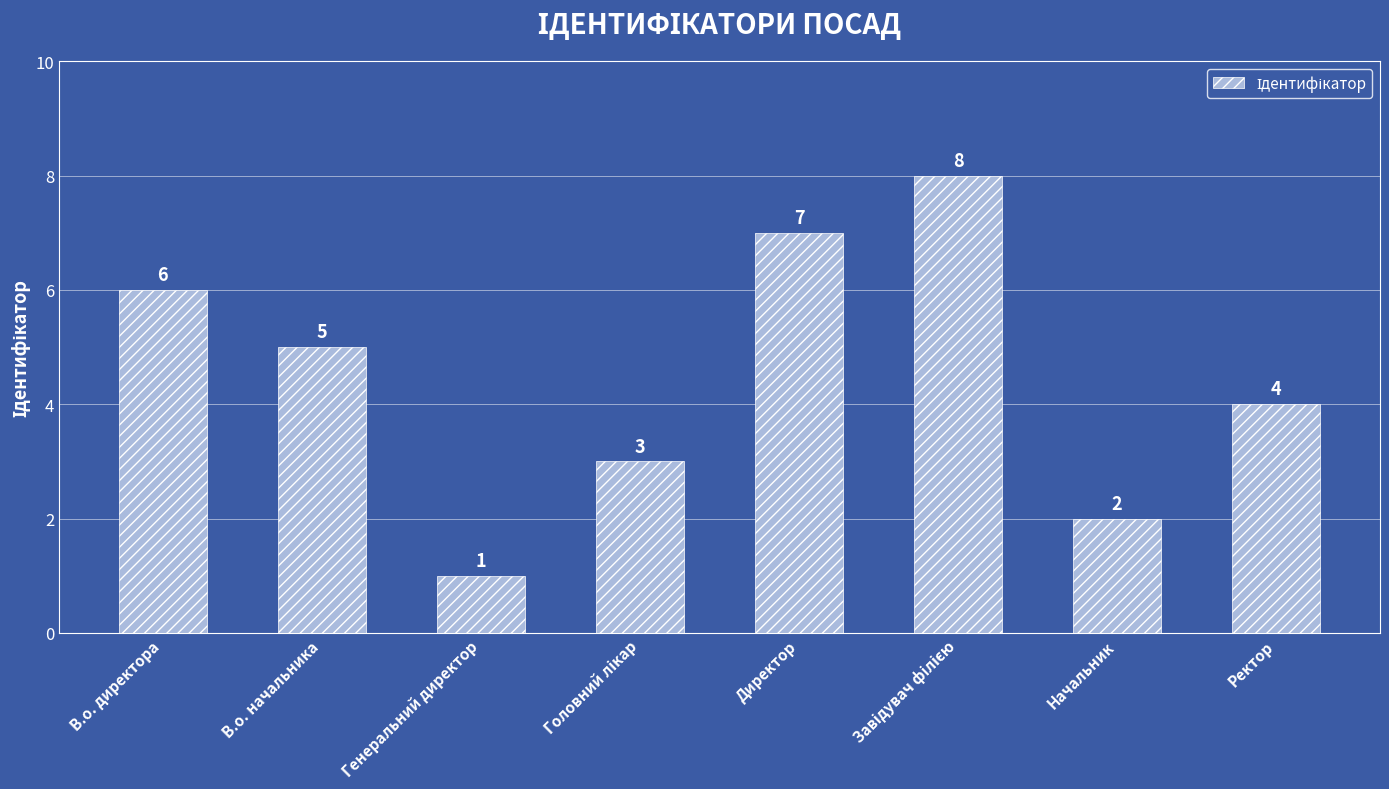

The chart shows a value of 6 at Ректор. True or false?

False